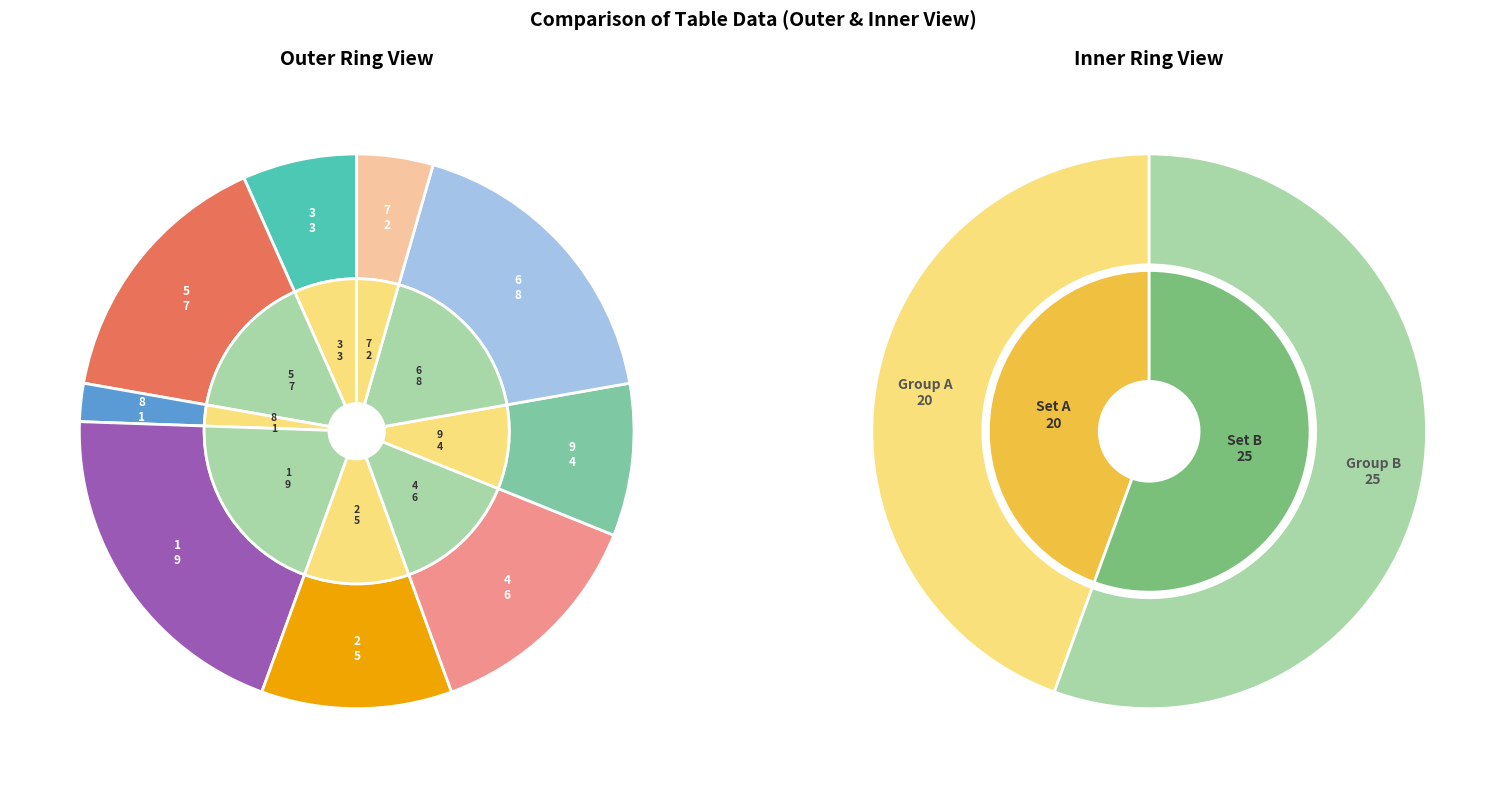

Do 6 and 1 together represent more than half of the pie?

No